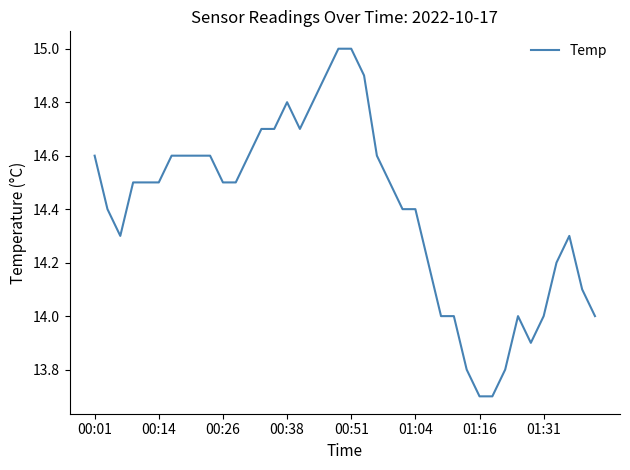

What is the difference between the maximum and minimum values?

1.3